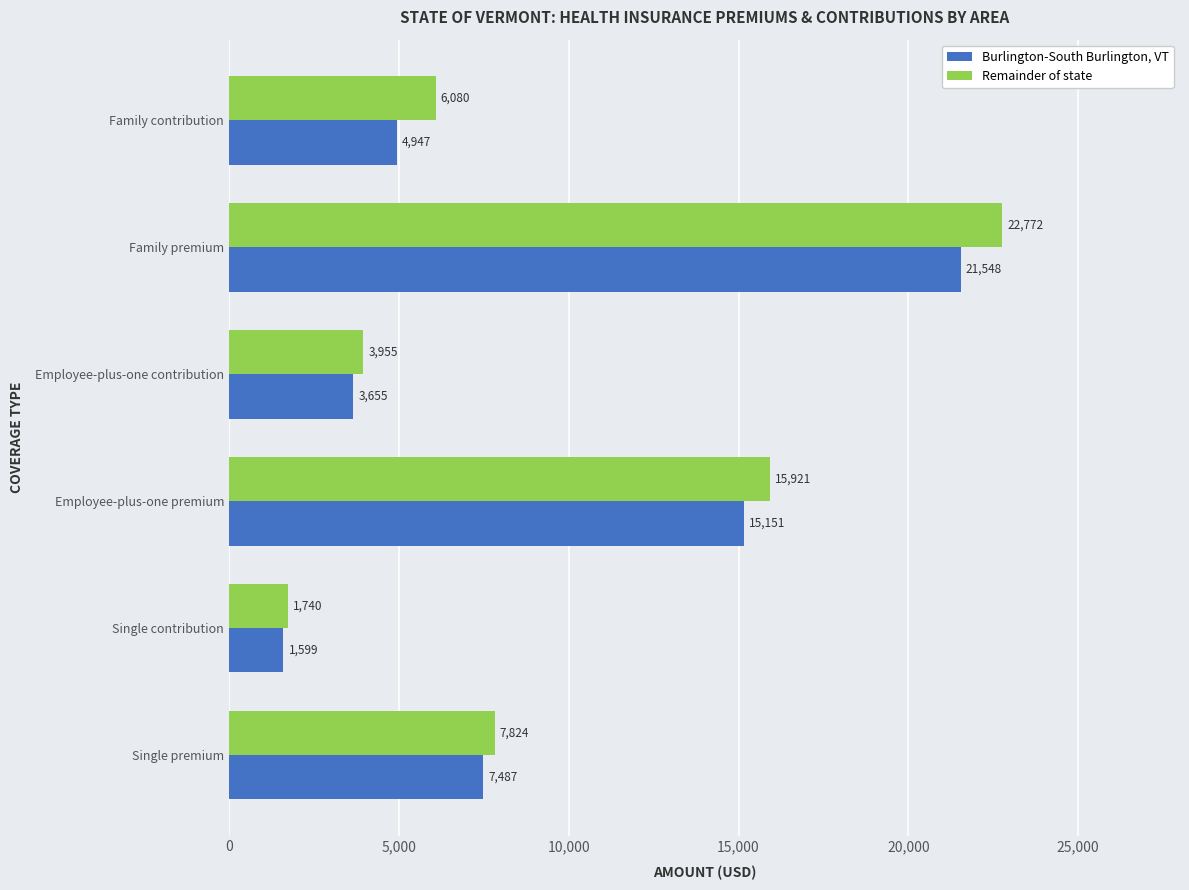

True or false: Burlington-South Burlington, VT has a value of 2291 at Single premium.

False